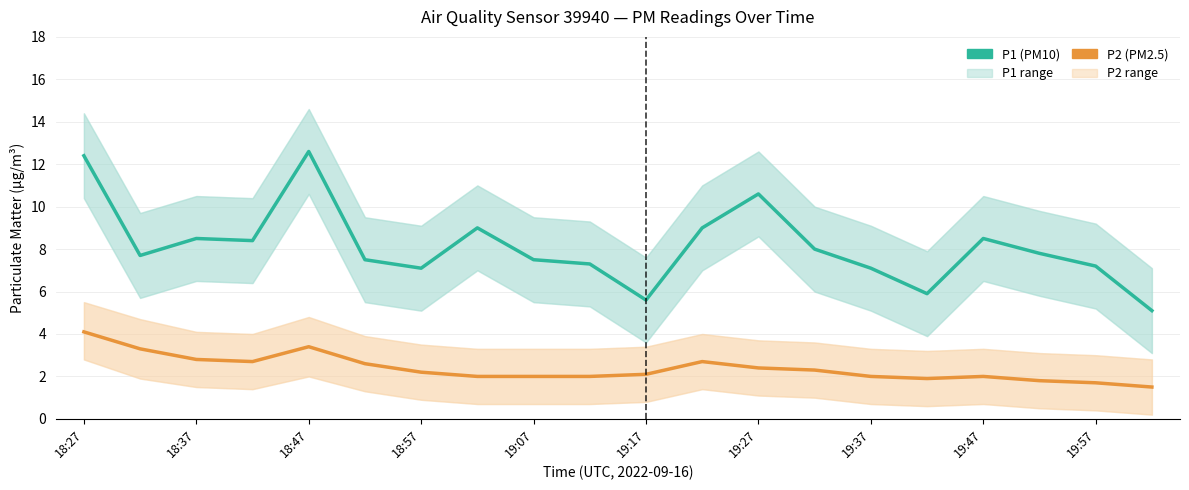

Rank the series by their average value, from highest to lowest.

P1 (PM10), P2 (PM2.5)